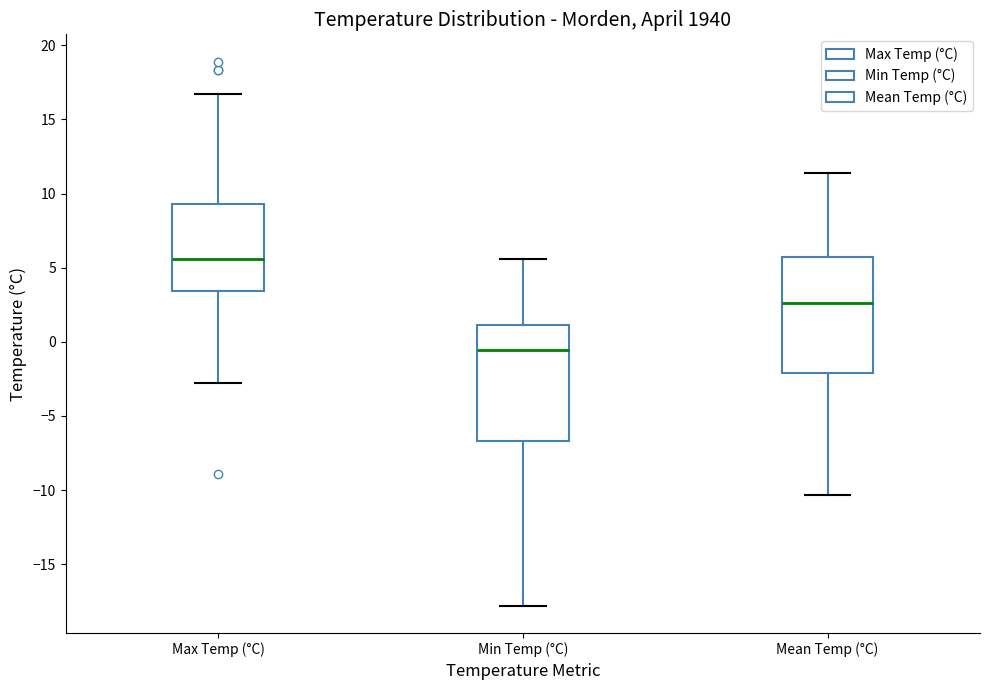

Which box's median line is the highest?

Max Temp (°C)